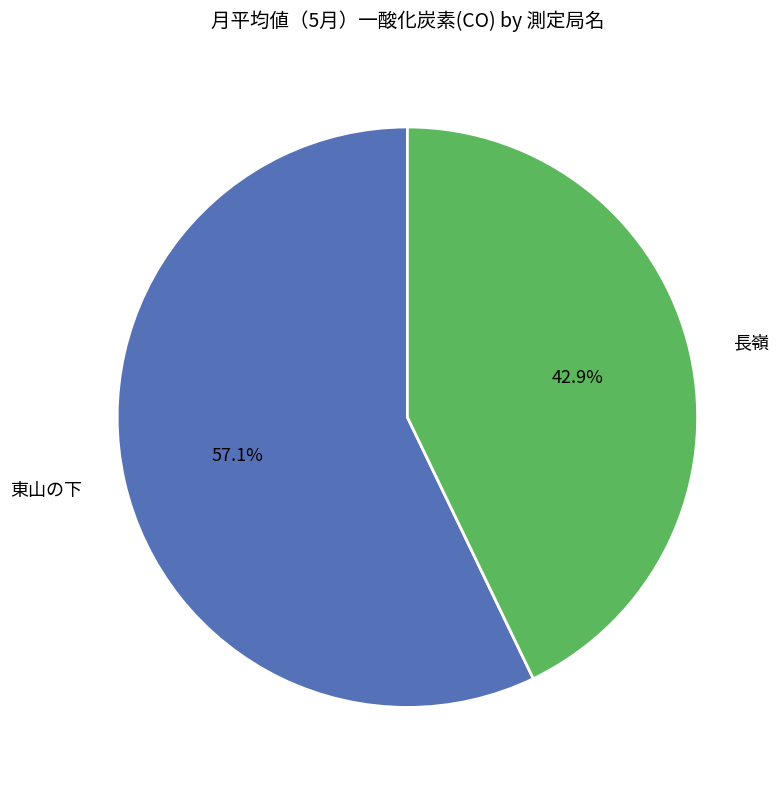

What is the majority slice?

東山の下